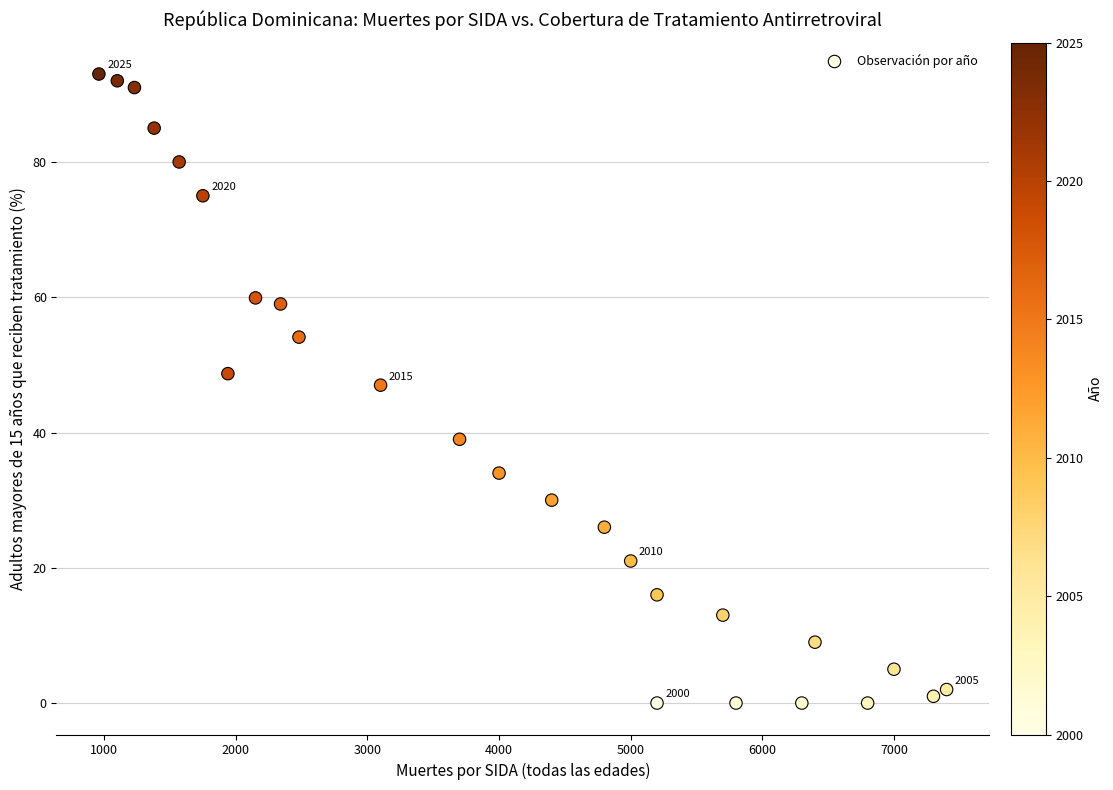

What is the range of Y values (max minus min)?

93.0